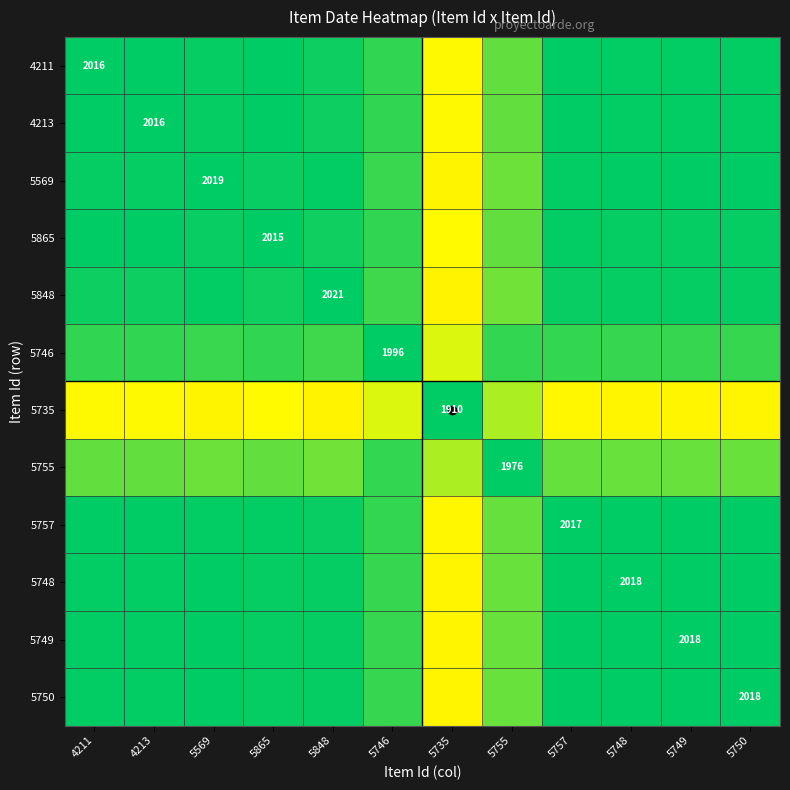

What is the spread (max minus min) of values at 5749?

0.1